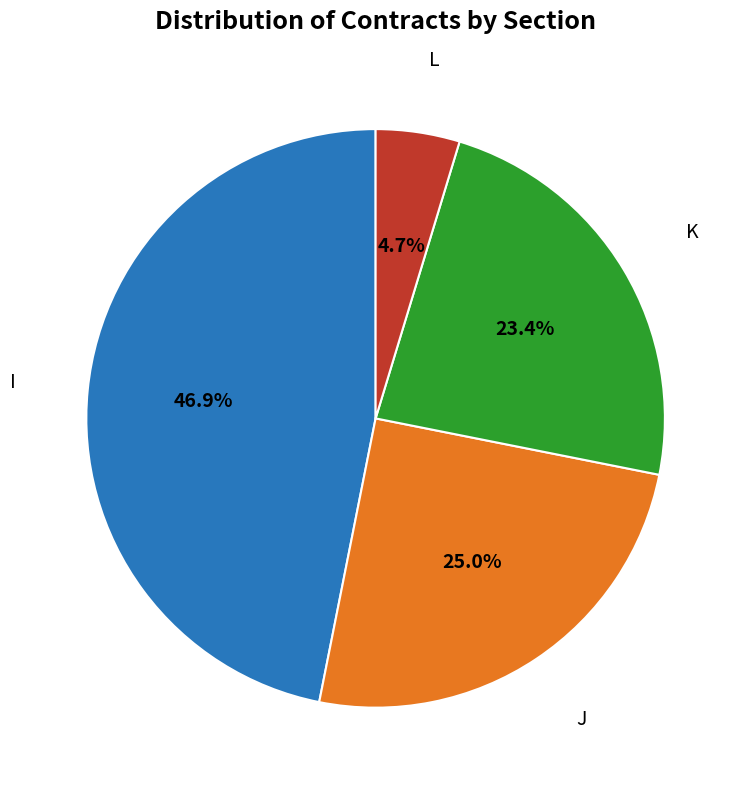

To the nearest percent, what is the difference between the I and L slice percentages?

42%